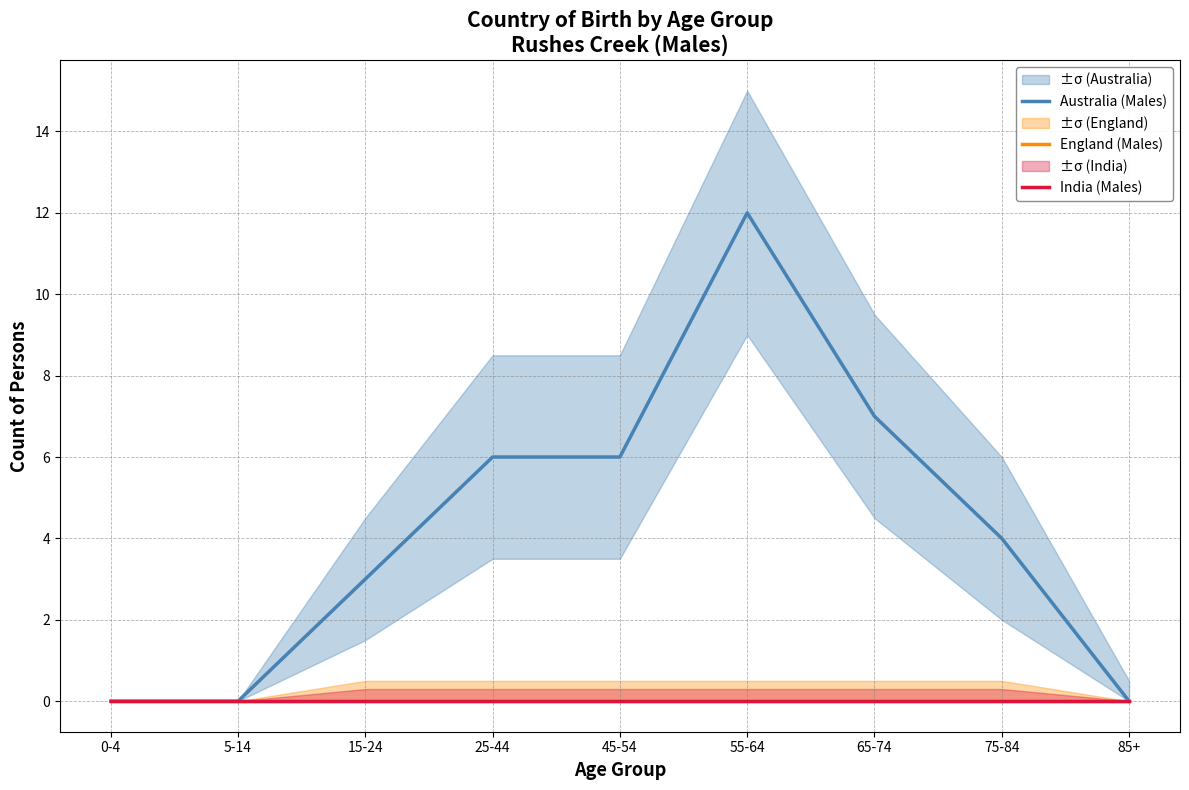

Rank the series at 75-84 from lowest to highest value.

England (Males), India (Males), Australia (Males)